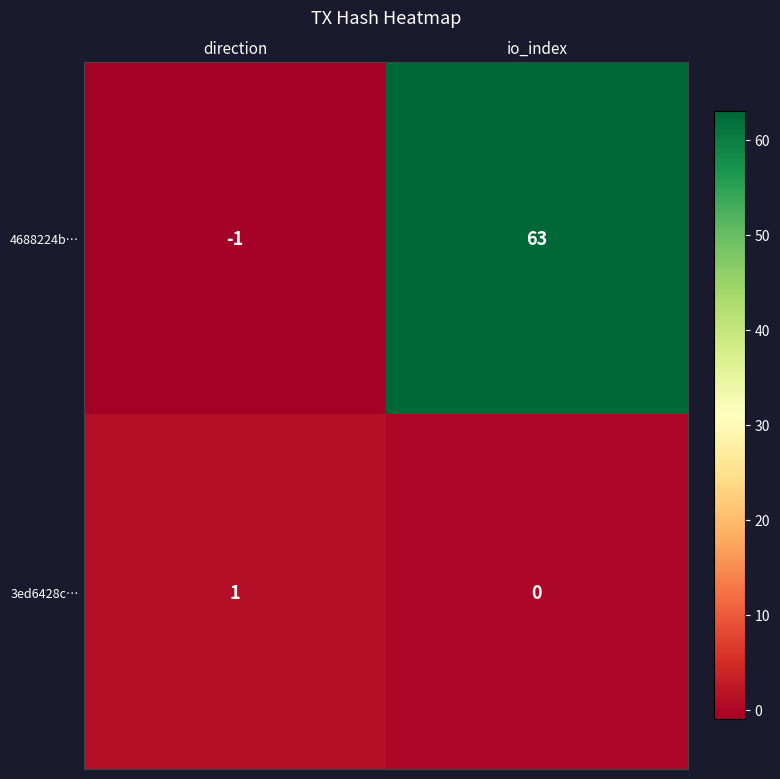

The 3ed6428c… series shows 0 at direction. True or false?

False